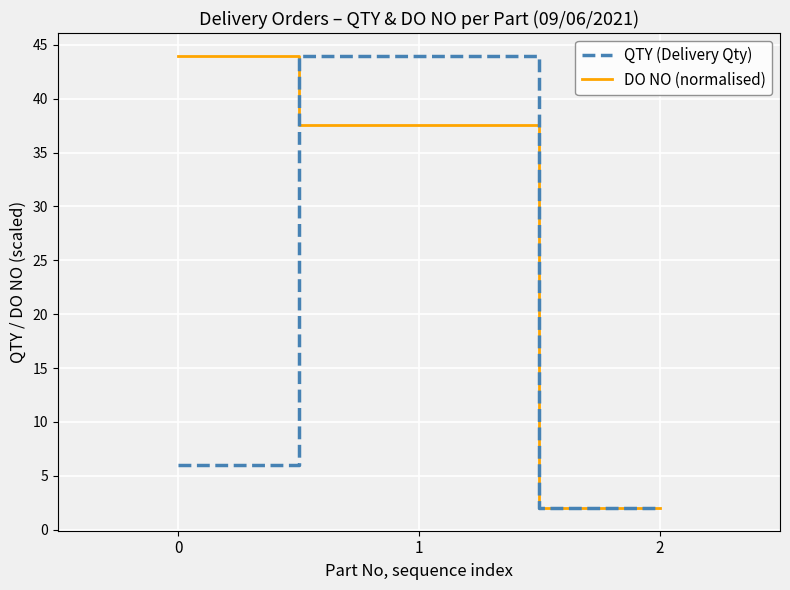

Where is DO NO (normalised) nearest to the value 23?

1